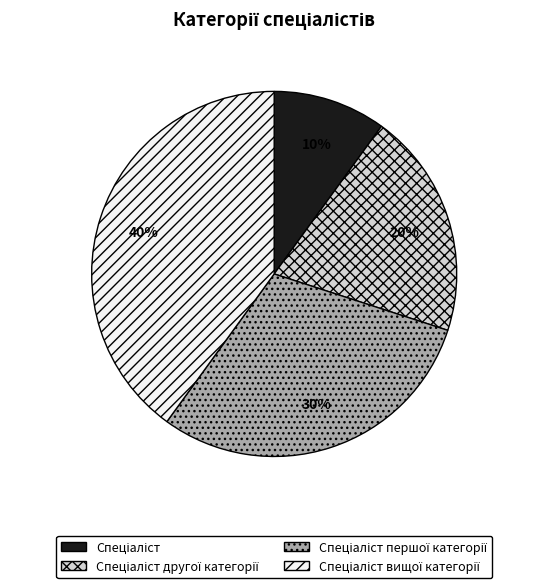

To the nearest percent, what is the average slice percentage?

25%